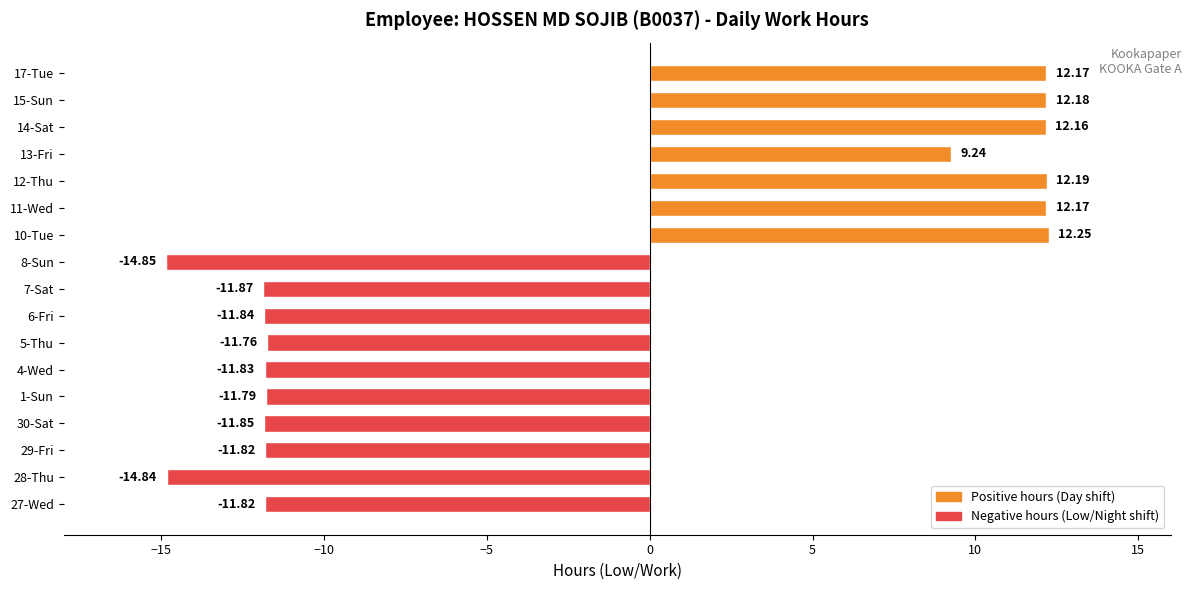

What is the change in value from 13-Fri to 15-Sun?

+2.9